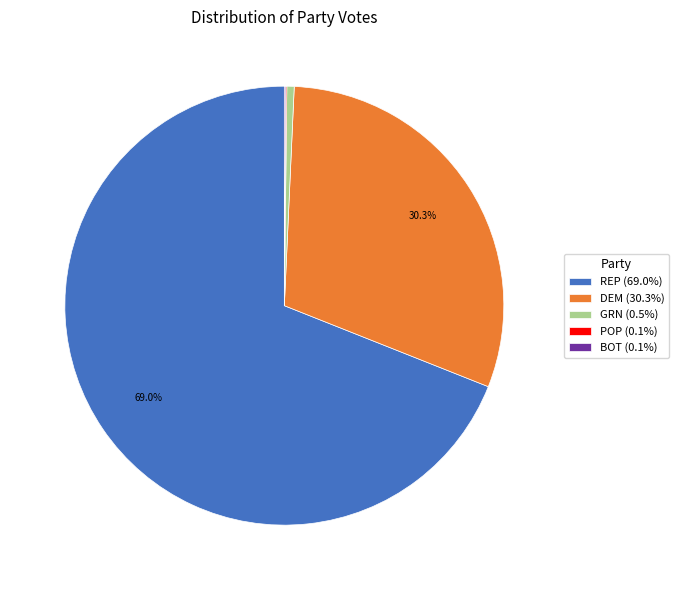

Is the sum of DEM (30.3%) and REP (69.0%) greater than half?

Yes